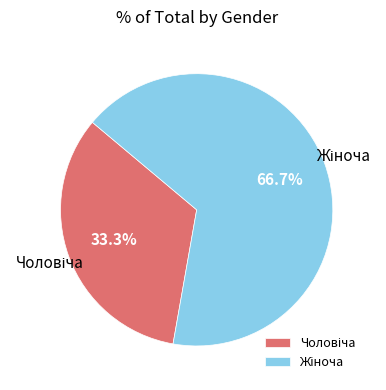

Is there any slice that represents more than half of the pie?

Yes